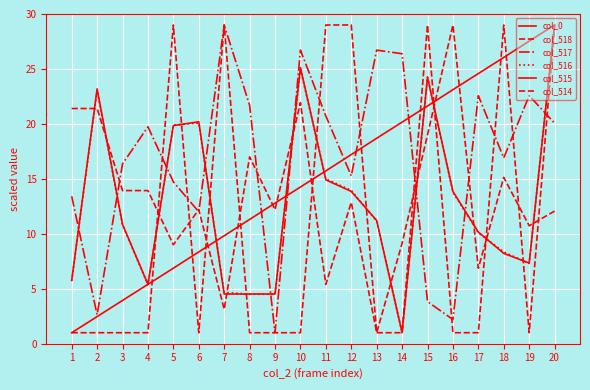

Reading left to right, extract all data points from this chart.

col_0: 1=1.0	2=2.5	3=3.9	4=5.4	5=6.9	6=8.4	7=9.8	8=11.3	9=12.8	10=14.3	11=15.7	12=17.2	13=18.7	14=20.2	15=21.6	16=23.1	17=24.6	18=26.0	19=27.5	20=29.0
col_518: 1=21.4	2=21.4	3=13.9	4=13.9	5=9.0	6=12.2	7=3.1	8=17.0	9=12.2	10=21.9	11=5.4	12=12.9	13=1.0	14=9.1	15=19.0	16=29.0	17=6.9	18=15.1	19=10.7	20=12.1
col_517: 1=13.4	2=2.6	3=16.4	4=19.7	5=14.7	6=12.0	7=29.0	8=21.7	9=1.0	10=26.7	11=20.7	12=15.3	13=26.7	14=26.4	15=3.8	16=2.2	17=22.6	18=16.9	19=22.6	20=20.1
col_516: 1=5.7	2=23.1	3=10.8	4=5.4	5=19.9	6=20.1	7=4.7	8=4.5	9=4.5	10=25.0	11=15.0	12=14.0	13=11.2	14=1.0	15=24.3	16=13.8	17=10.1	18=8.4	19=7.3	20=29.0
col_515: 1=5.8	2=23.2	3=10.9	4=5.4	5=19.8	6=20.2	7=4.5	8=4.5	9=4.5	10=25.1	11=14.9	12=13.9	13=11.2	14=1.0	15=24.2	16=13.9	17=10.2	18=8.2	19=7.3	20=29.0
col_514: 1=1.0	2=1.0	3=1.0	4=1.0	5=29.0	6=1.0	7=29.0	8=1.0	9=1.0	10=1.0	11=29.0	12=29.0	13=1.0	14=1.0	15=29.0	16=1.0	17=1.0	18=29.0	19=1.0	20=29.0